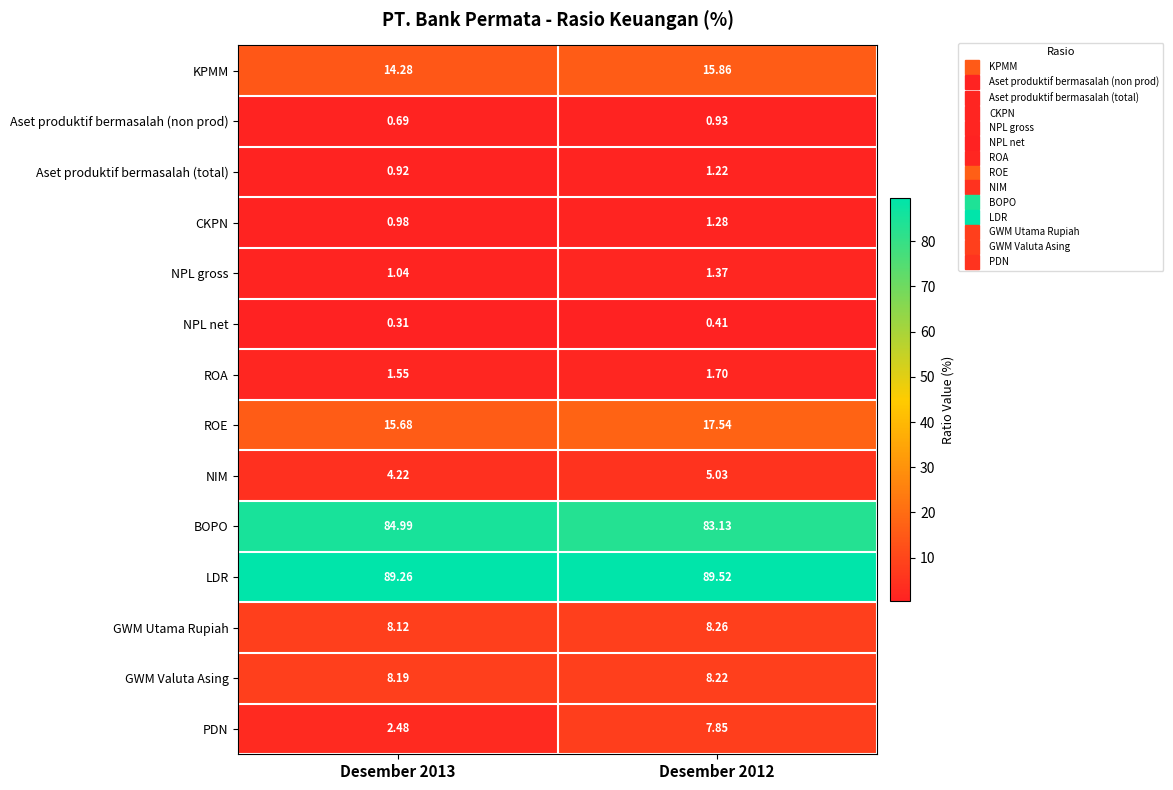

At which category is the sum across all series the highest?

Desember 2012